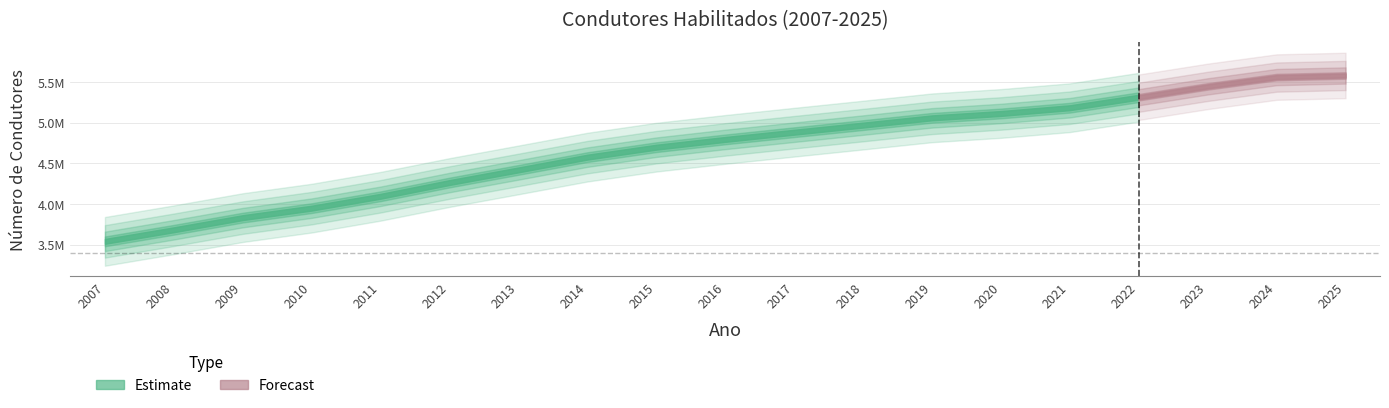

Where does the data first go above 4794438?

2017